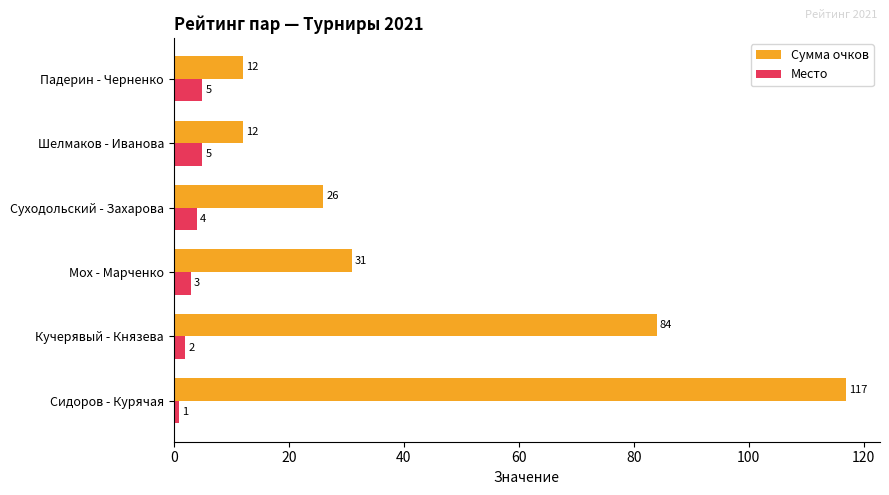

Between Сидоров - Курячая and Шелмаков - Иванова, which series saw the biggest shift?

Сумма очков